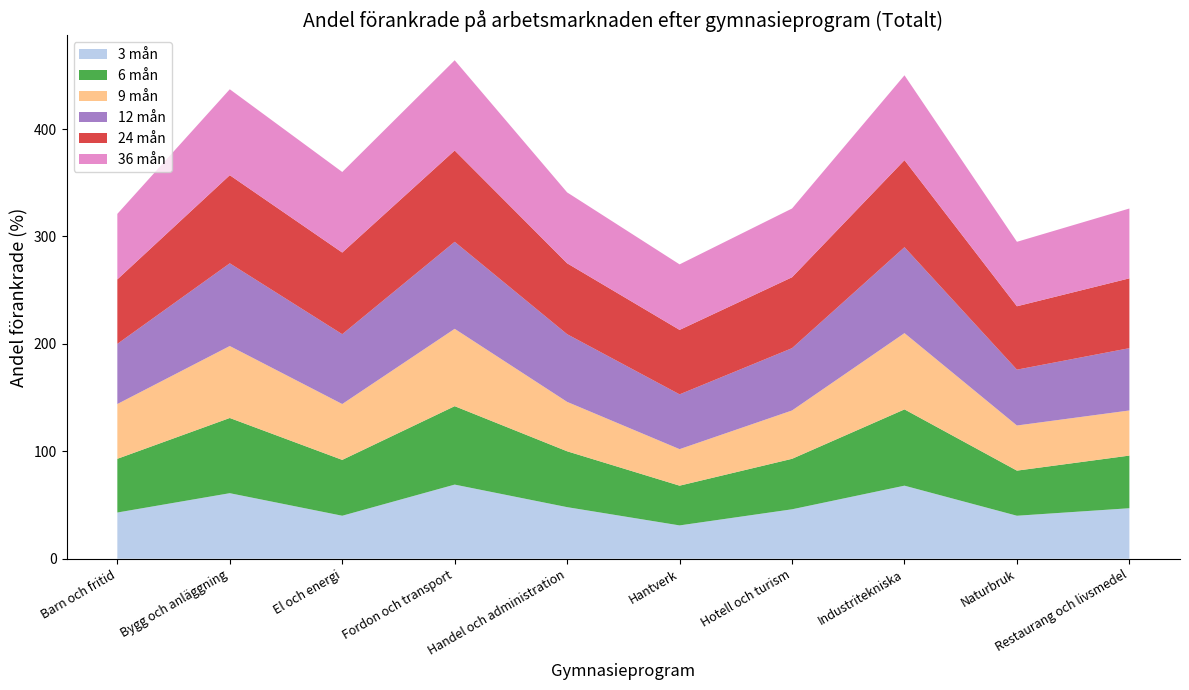

Reading left to right, extract all data points from this chart.

3 mån: 43	61	40	69	48	31	46	68	40	47
6 mån: 50	70	52	73	52	37	47	71	42	49
9 mån: 51	67	52	72	46	34	45	71	42	42
12 mån: 56	77	65	81	63	51	58	80	52	58
24 mån: 60	82	76	85	66	60	66	81	59	65
36 mån: 61	80	75	84	66	61	64	79	60	65